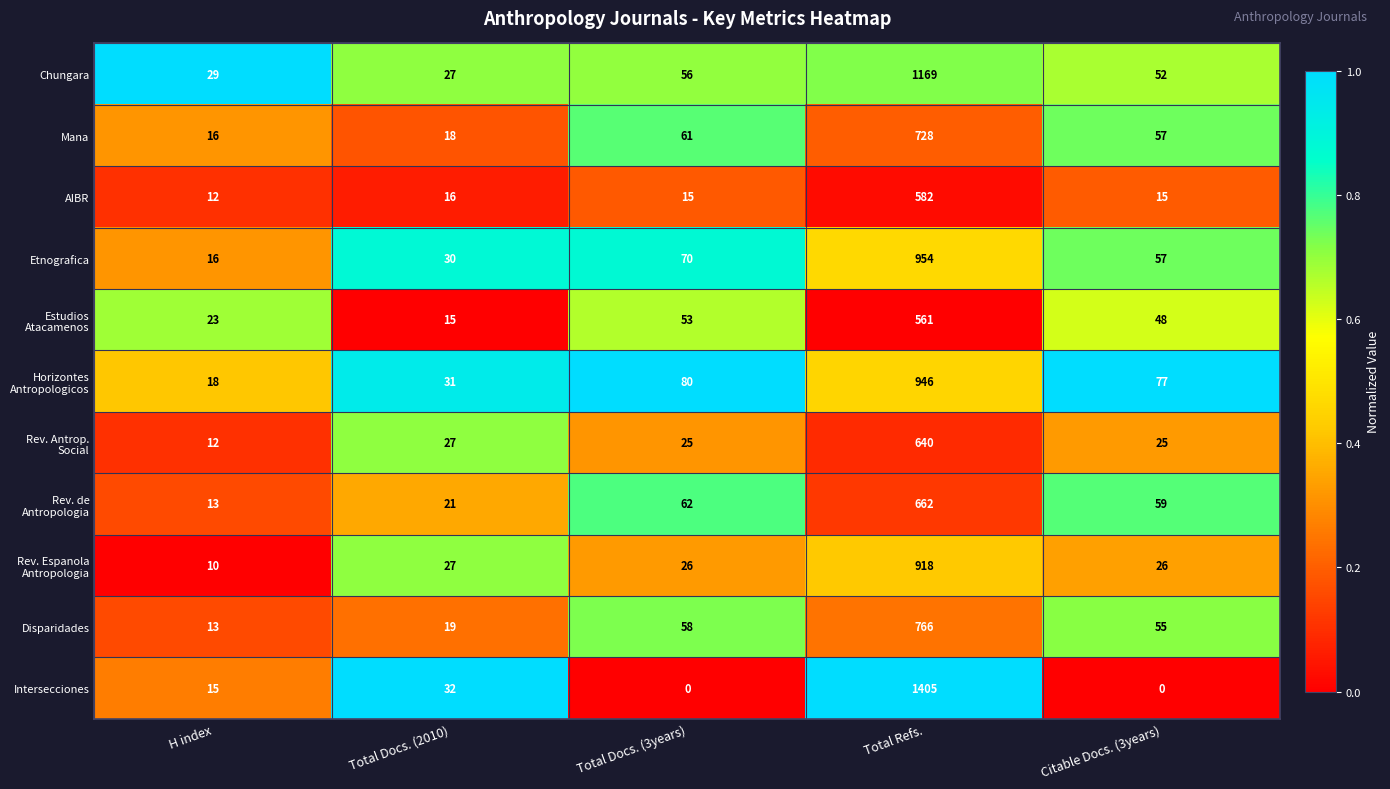

What is the difference between the highest and lowest values at Citable Docs. (3years)?

77